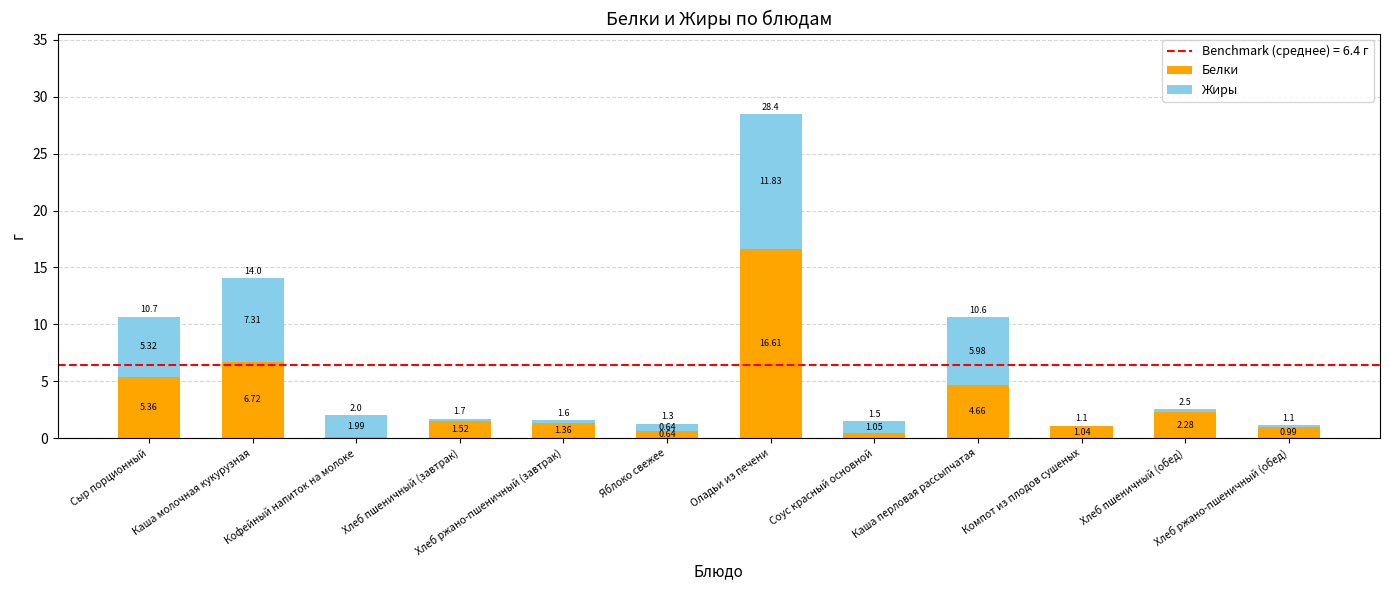

At which label does Белки reach its peak?

Оладьи из печени